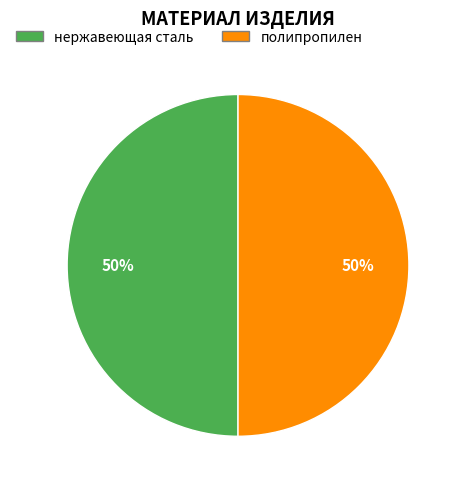

To the nearest percent, what portion does нержавеющая сталь represent?

50%